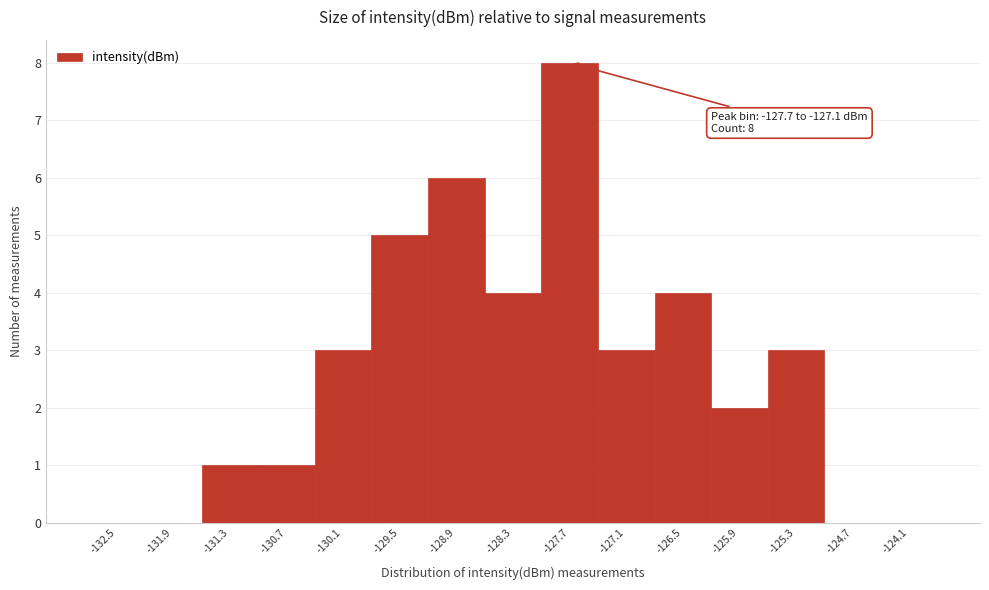

Reading left to right, list all the values displayed in this chart.

-132.5=0	-131.9=0	-131.3=1	-130.7=1	-130.1=3	-129.5=5	-128.9=6	-128.3=4	-127.7=8	-127.1=3	-126.5=4	-125.9=2	-125.3=3	-124.7=0	-124.1=0